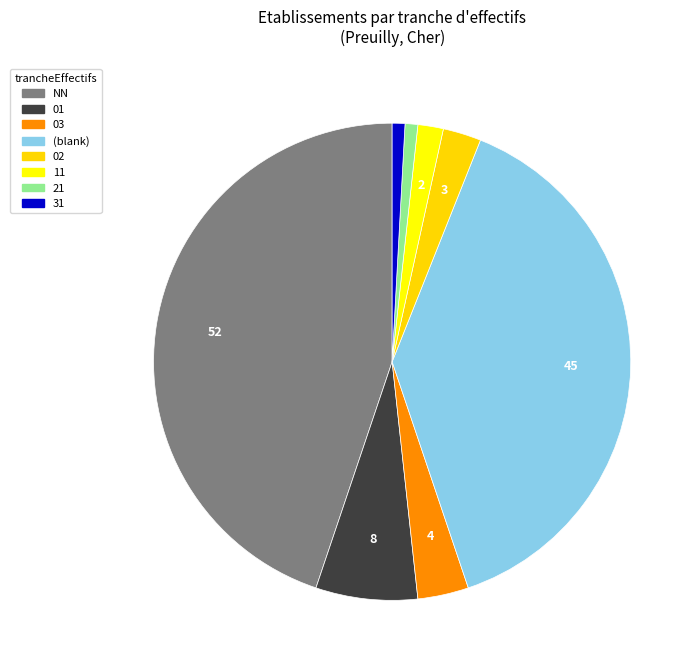

Is 11 the majority of the pie?

No